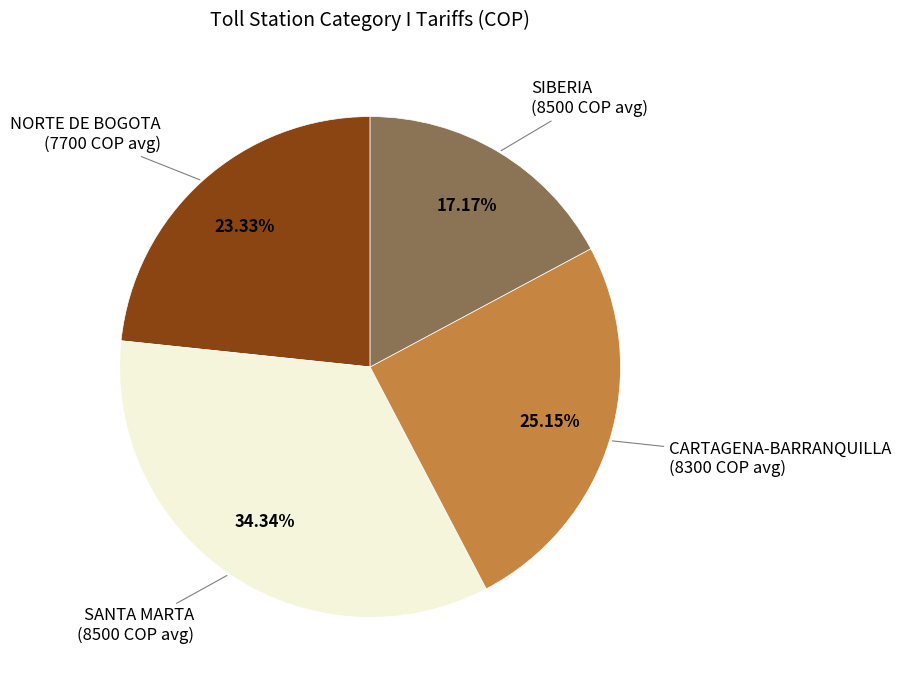

Does any single category account for the majority?

No